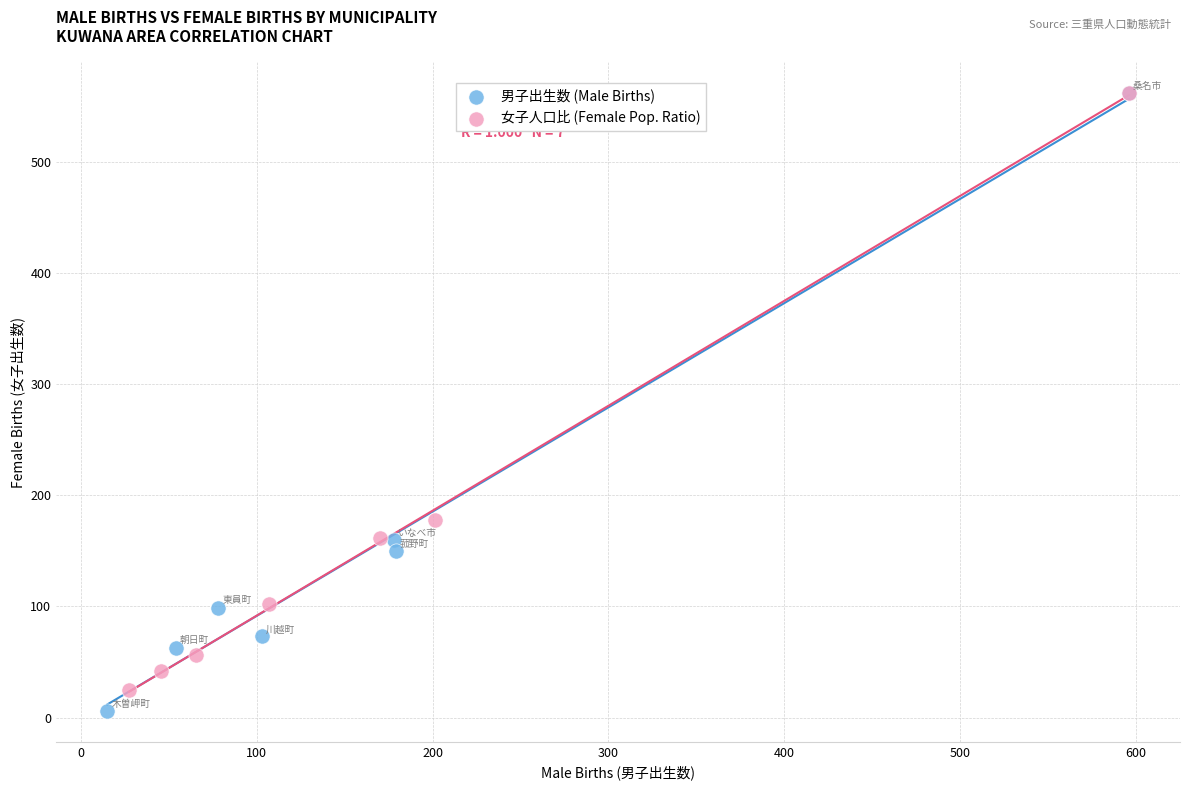

Which series has the widest spread of Y values?

男子出生数 (Male Births)